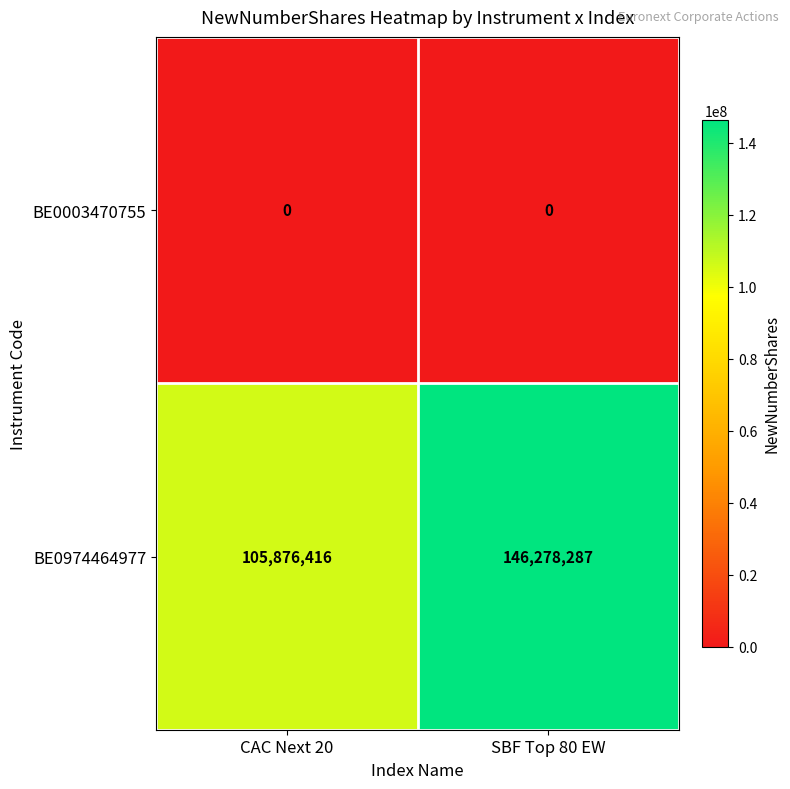

At how many categories does at least one series exceed 122564848?

1